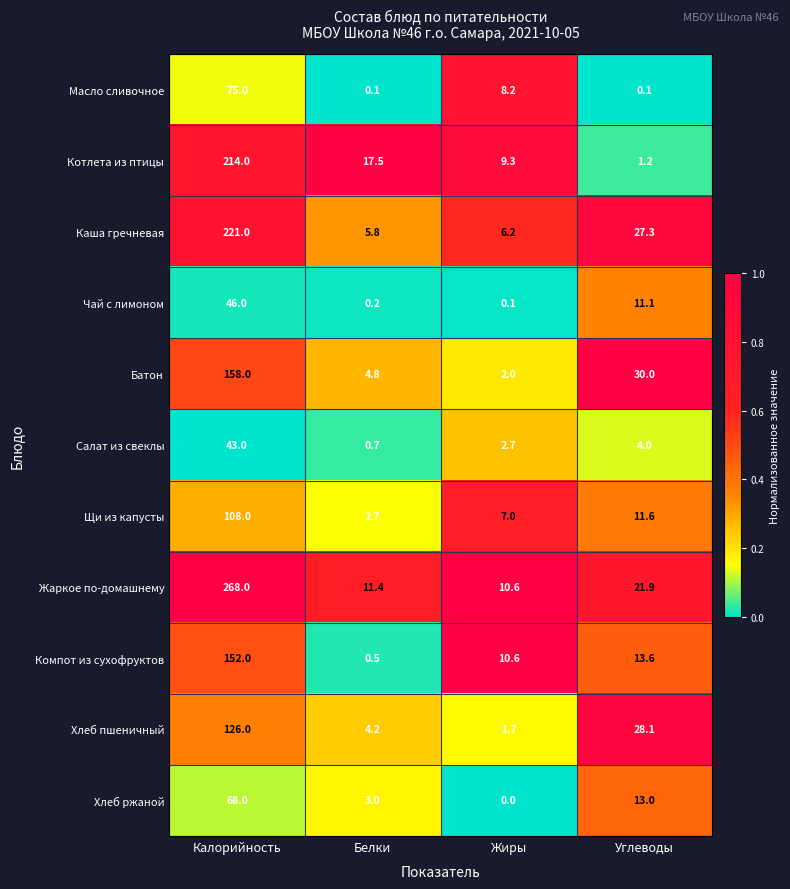

List the labels in order of Хлеб пшеничный value, largest first.

Калорийность, Углеводы, Белки, Жиры